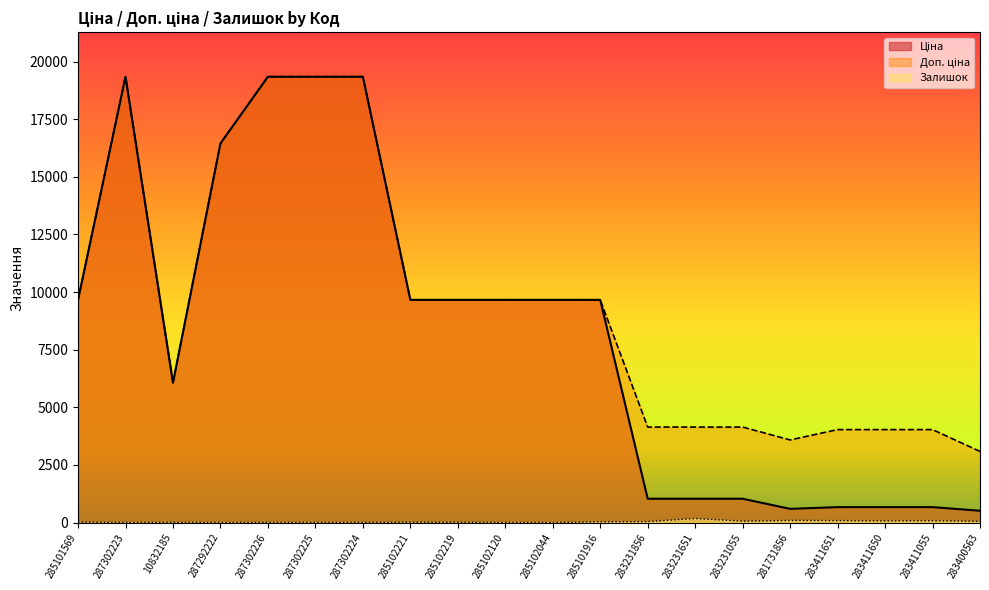

What is the sum of all Ціна values?

164115.6